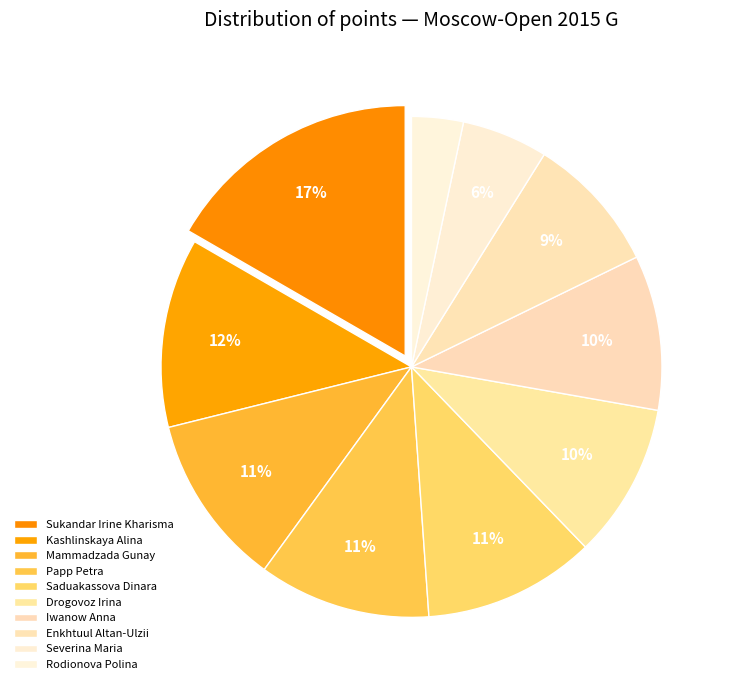

To the nearest percent, what is the difference between the largest and smallest slice percentages?

13%